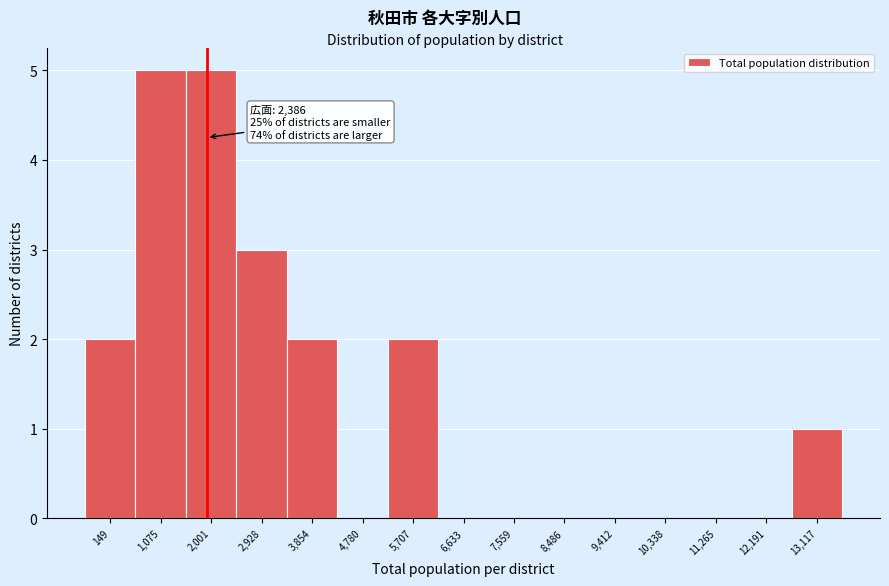

Reading left to right, list all the values displayed in this chart.

149=2	1,075=5	2,001=5	2,928=3	3,854=2	4,780=0	5,707=2	6,633=0	7,559=0	8,486=0	9,412=0	10,338=0	11,265=0	12,191=0	13,117=1